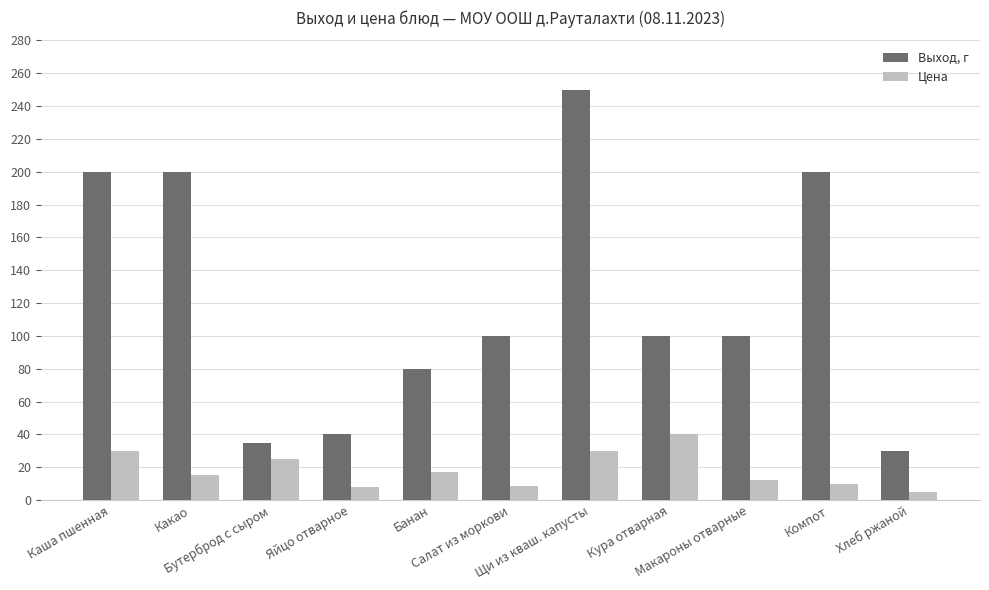

Are the bars grouped side by side (vs. stacked)?

Yes